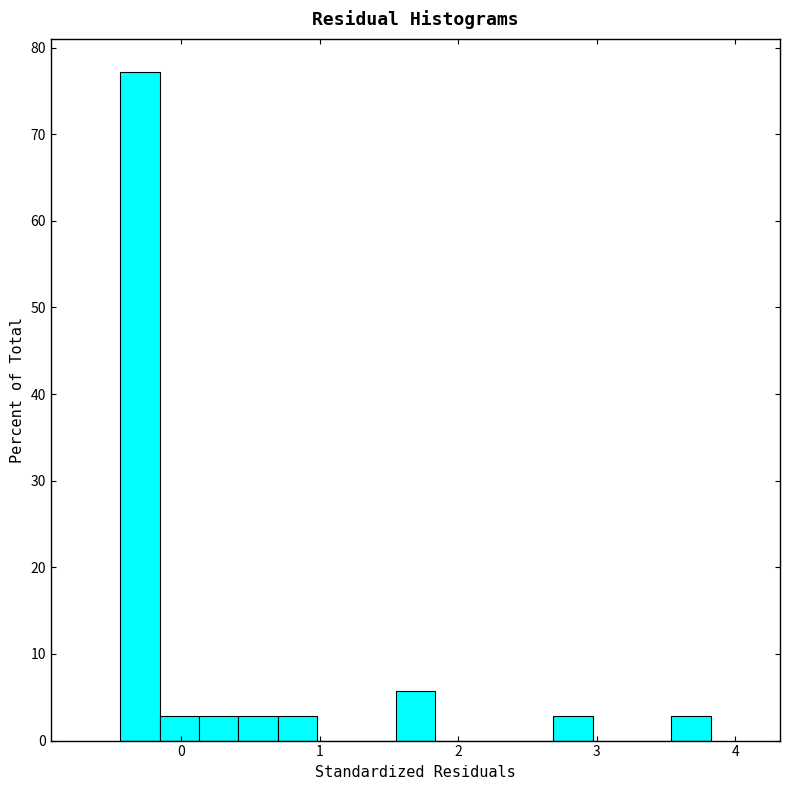

Around what value on the x-axis is the tallest bar? Give the approximate position of its centre, as read against the axis.

-0.3